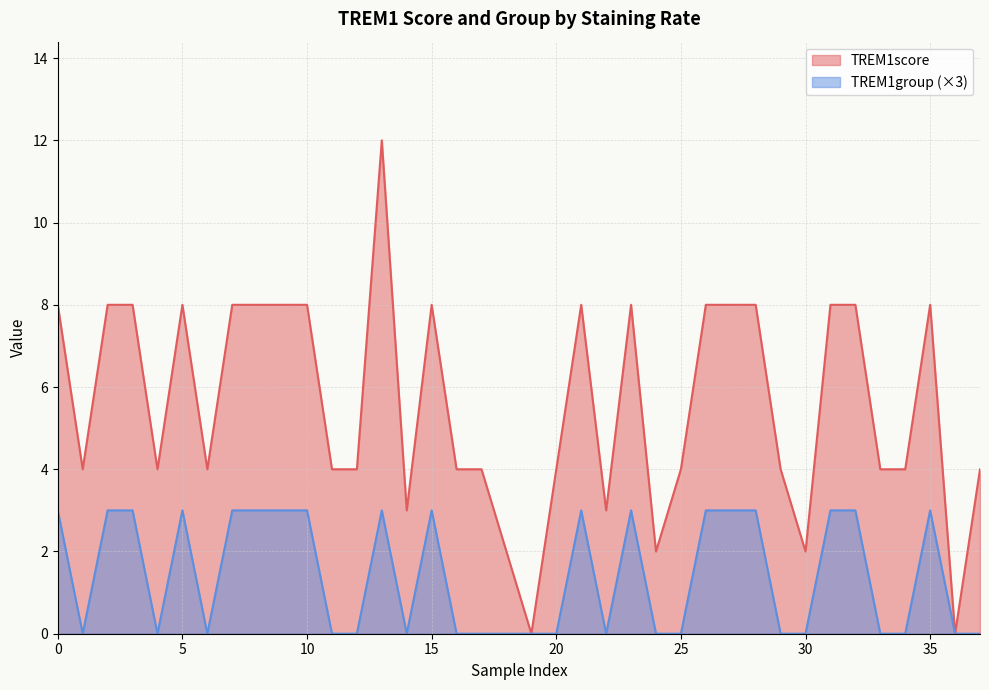

Reading left to right, list all the values displayed in this chart.

TREM1score: 8	4	8	8	4	8	4	8	8	8	8	4	4	12	3	8	4	4	2	0	4	8	3	8	2	4	8	8	8	4	2	8	8	4	4	8	0	4
TREM1group: 3	0	3	3	0	3	0	3	3	3	3	0	0	3	0	3	0	0	0	0	0	3	0	3	0	0	3	3	3	0	0	3	3	0	0	3	0	0